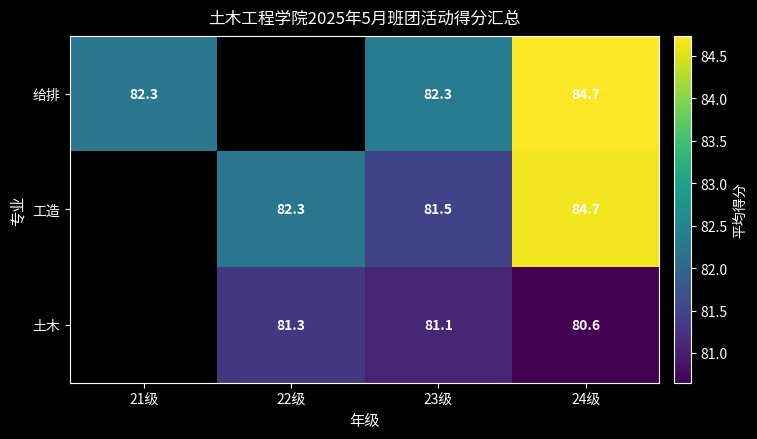

Rank the series at 23级 from lowest to highest value.

土木, 工造, 给排